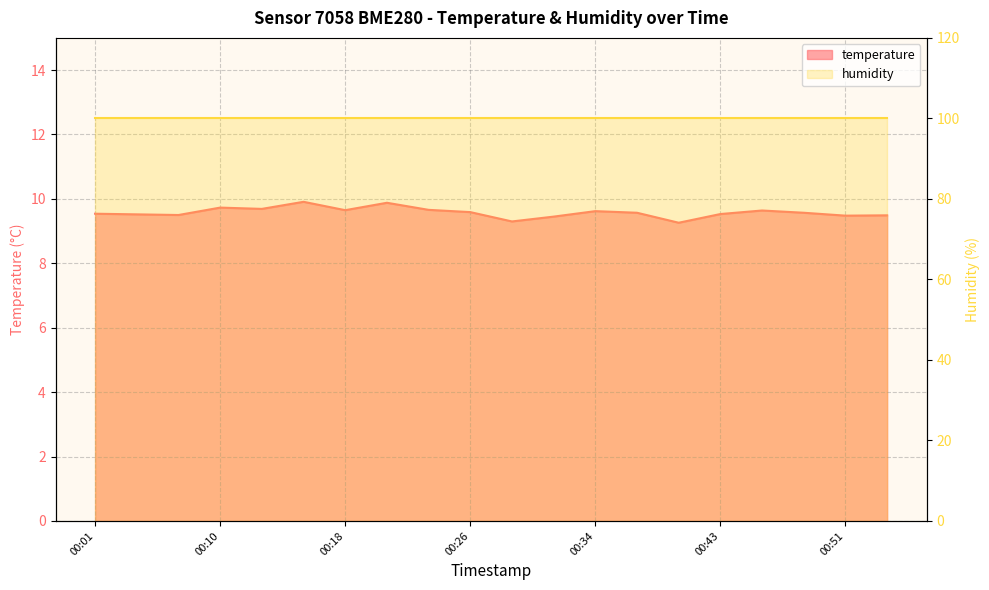

What is the difference between the second highest and second lowest values?

0.6